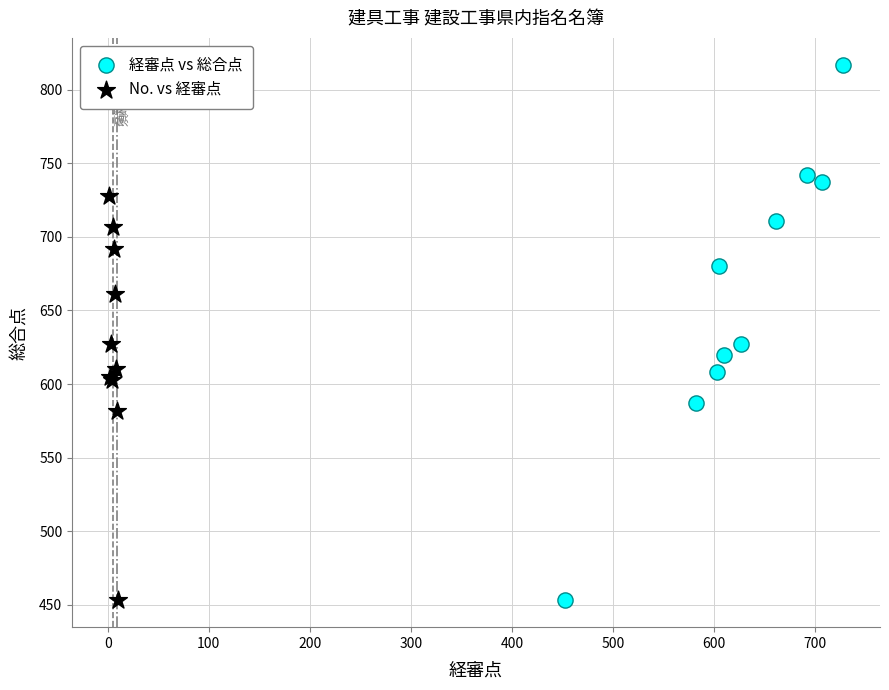

What are all the series names shown in the legend?

経審点 vs 総合点, No. vs 経審点